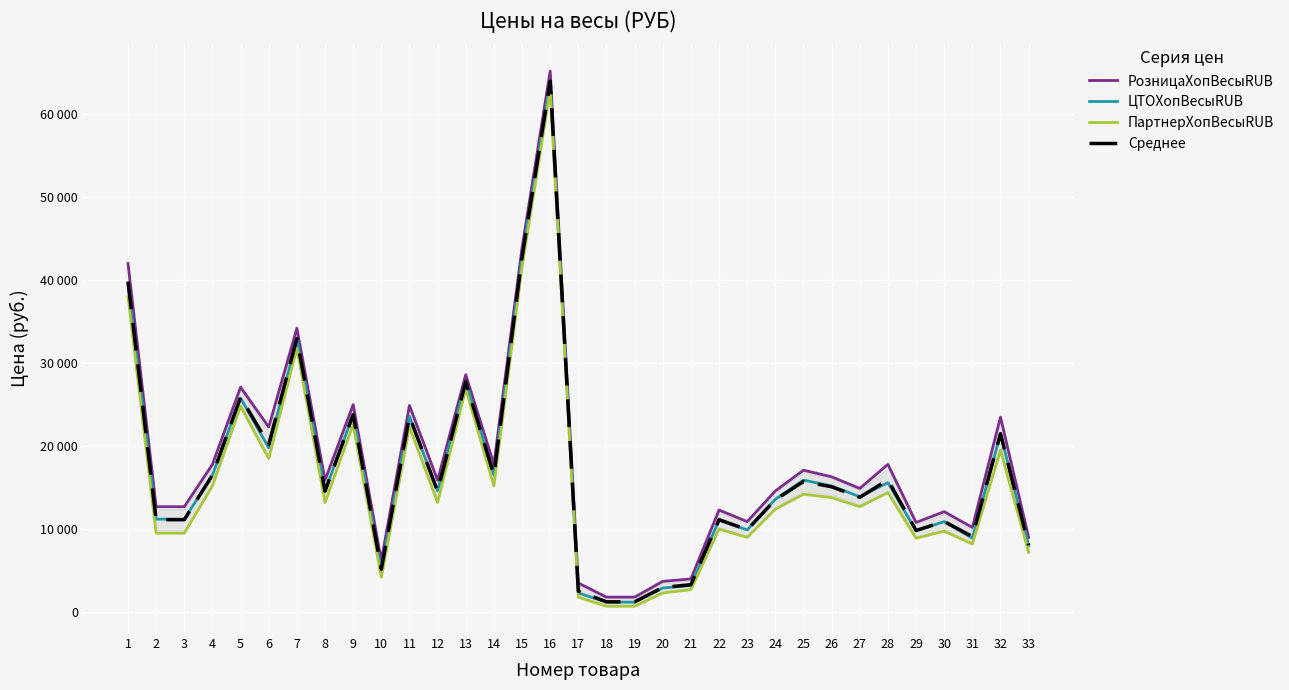

What is the sum of the ЦТОХопВесыRUB values at 22 and 15?

53900.0